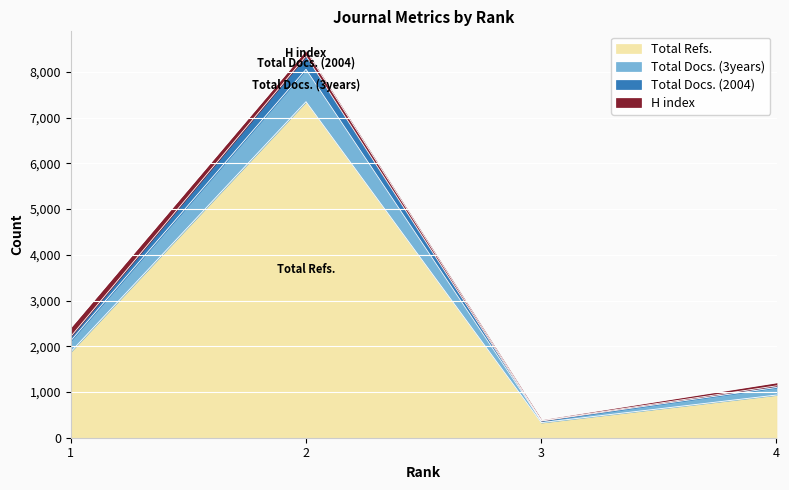

Which label corresponds to the largest value in the chart?

2